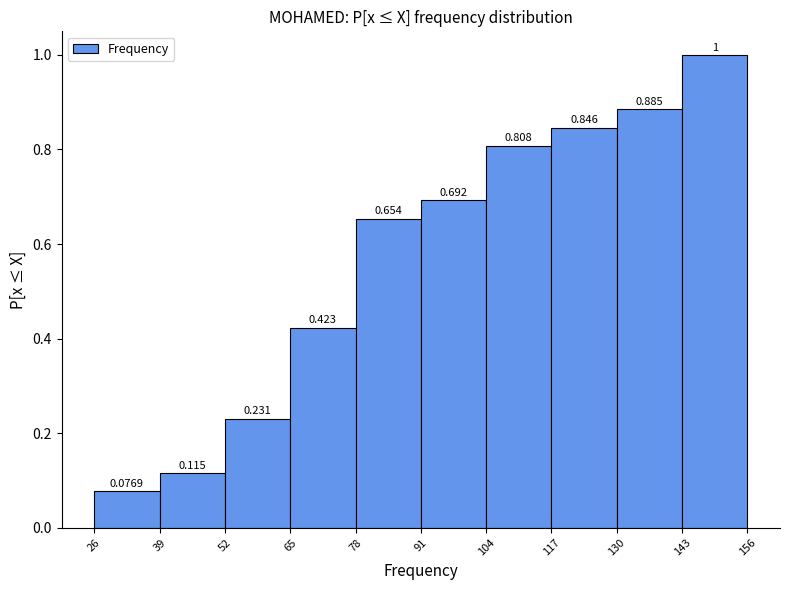

Reading left to right, list every bar in this chart as the range it spans on the x-axis followed by its height.

26 to 39: 0.0769
39 to 52: 0.1154
52 to 65: 0.2308
65 to 78: 0.4231
78 to 91: 0.6538
91 to 104: 0.6923
104 to 117: 0.8077
117 to 130: 0.8462
130 to 143: 0.8846
143 to 156: 1.0000